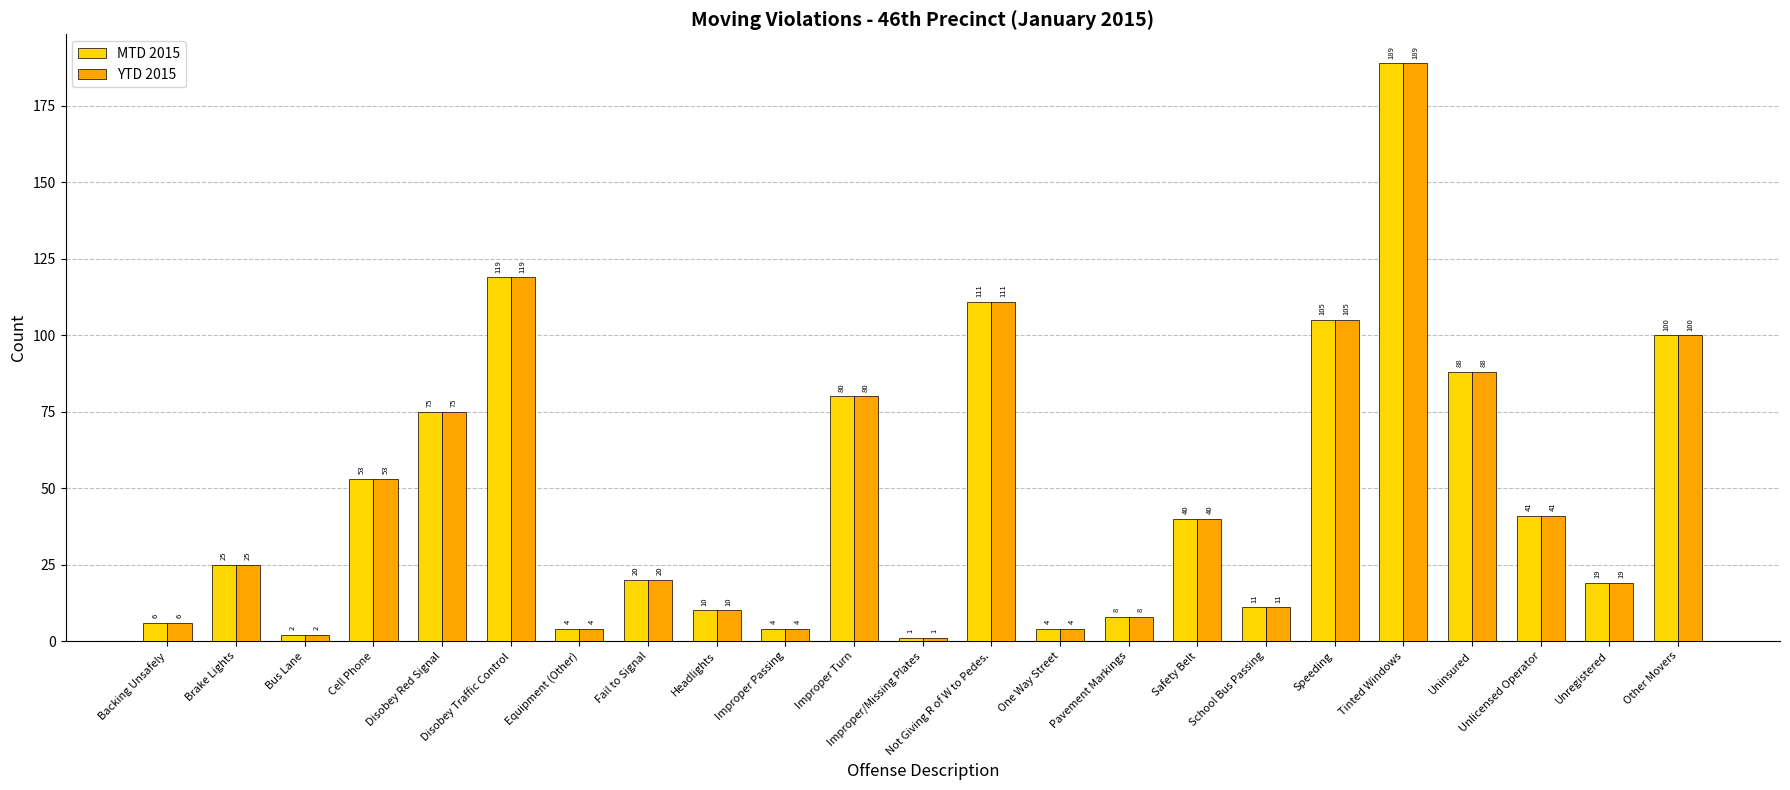

At which category is the sum across all series the highest?

Tinted Windows